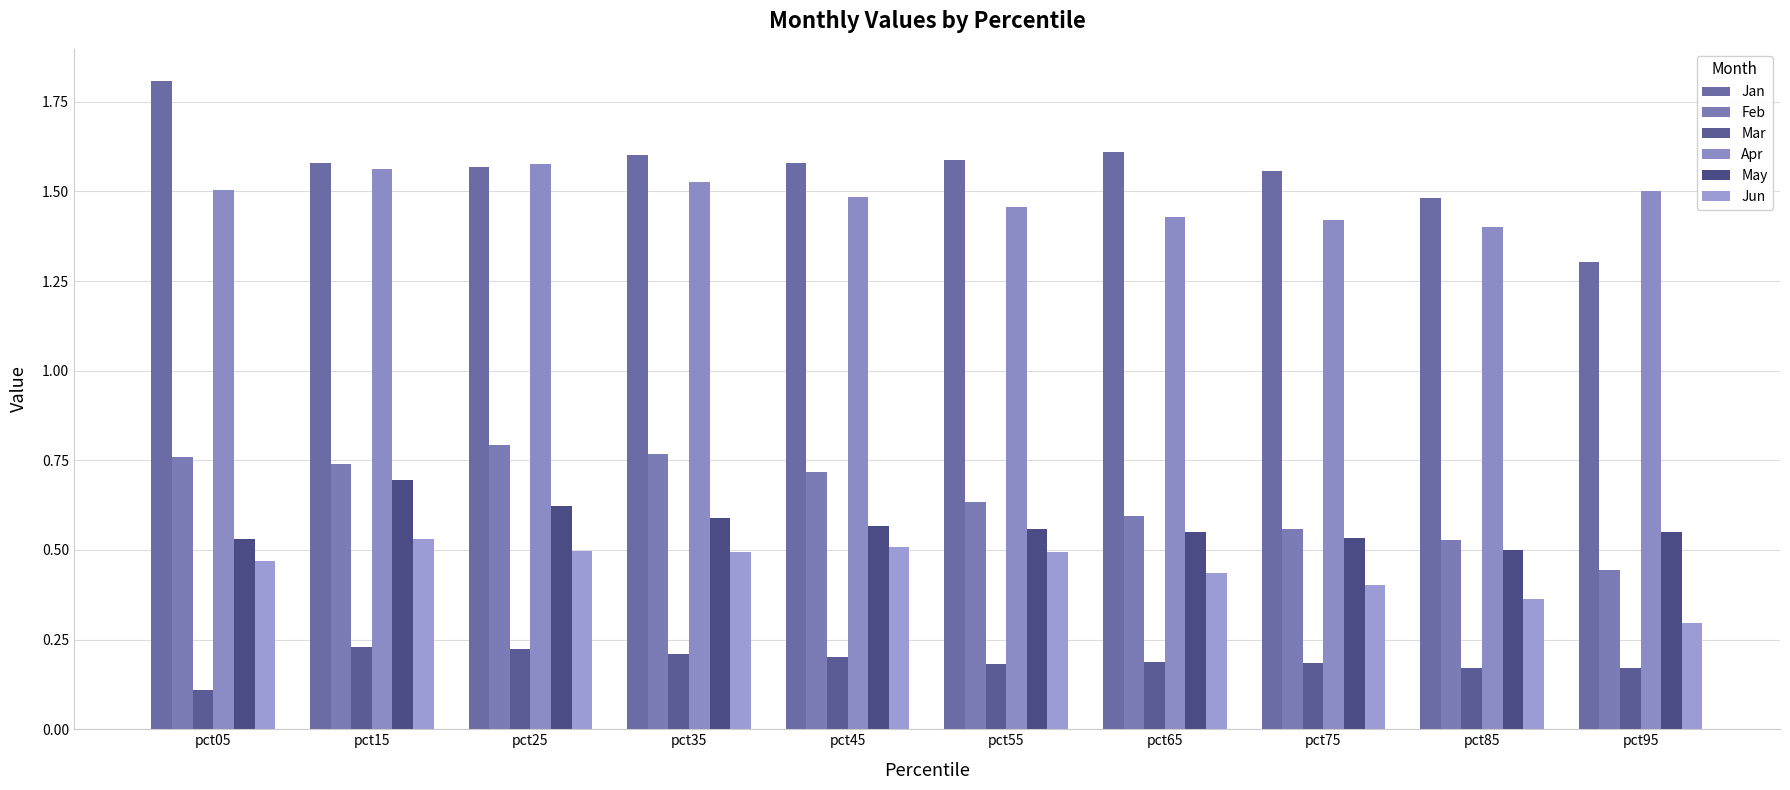

How many groups of bars are there?

10